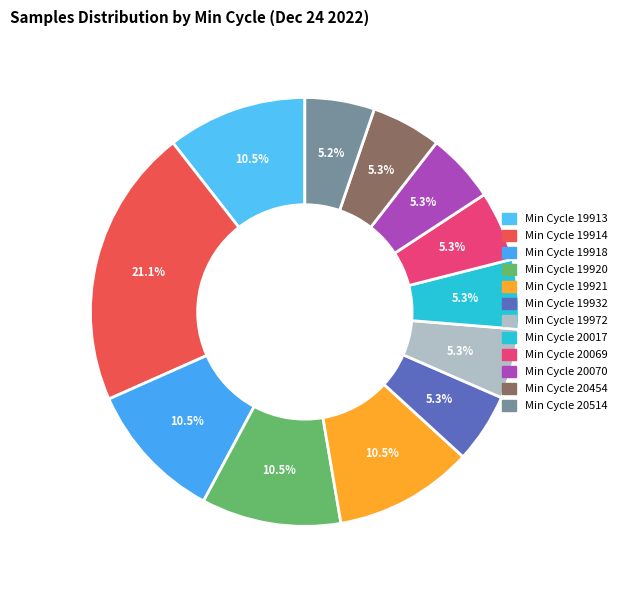

To the nearest percent, what is the average slice percentage?

8%